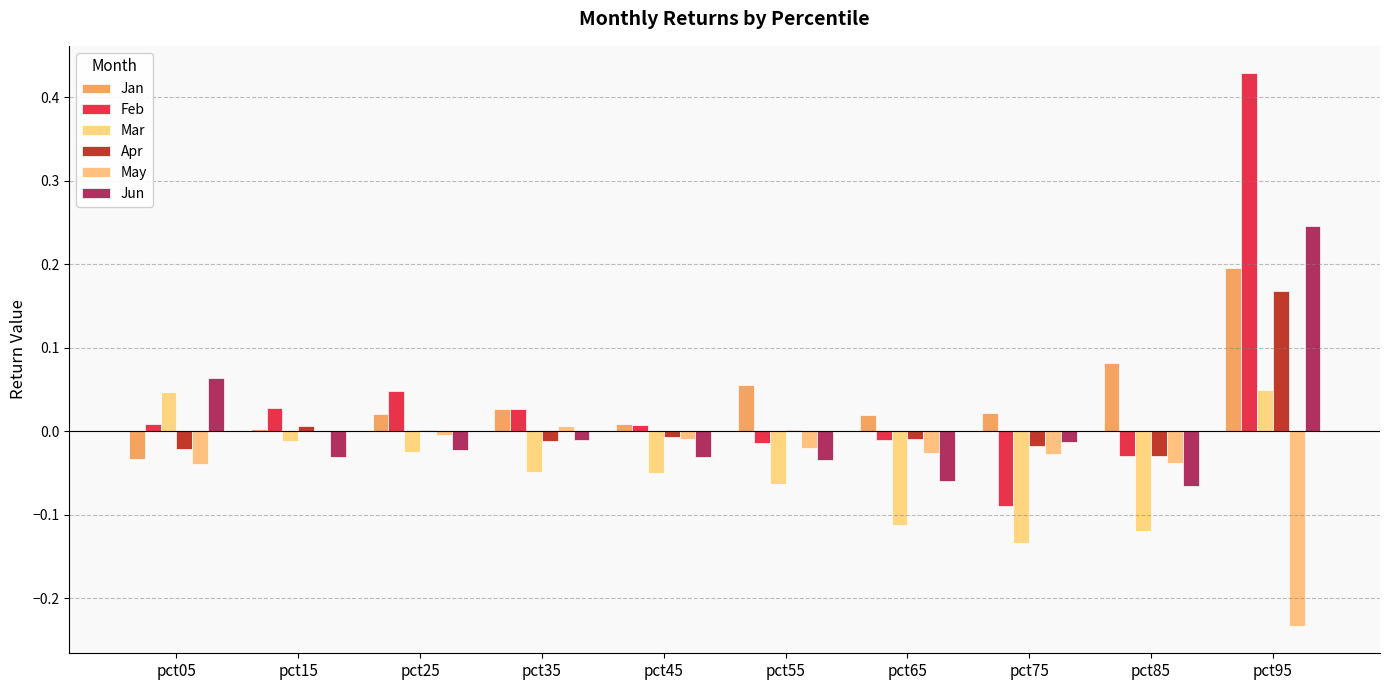

Does the chart contain stacked bars?

No